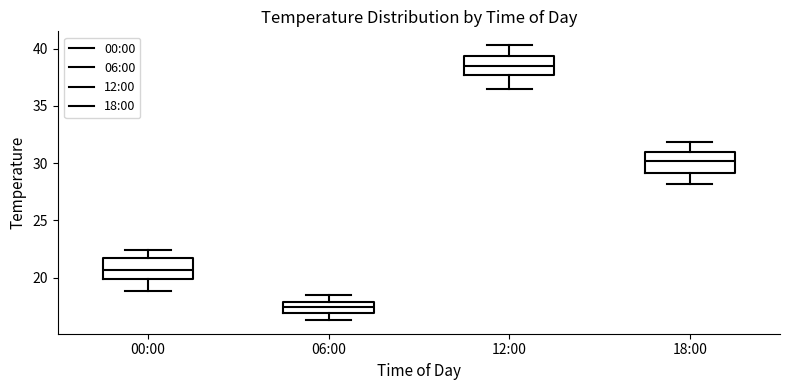

Reading left to right, transcribe this box plot: for each box, give where its median line is, the range the box spans, and where its two whiskers end, as read against the y-axis. The values are not printed on the chart, so give them approximately, as read against the axis.

00:00: median 20.5, box 20.0 to 21.5, whiskers 19.0 to 22.5
06:00: median 17.5, box 17.0 to 18.0, whiskers 16.5 to 18.5
12:00: median 38.5, box 37.5 to 39.5, whiskers 36.5 to 40.5
18:00: median 30.0, box 29.0 to 31.0, whiskers 28.0 to 32.0